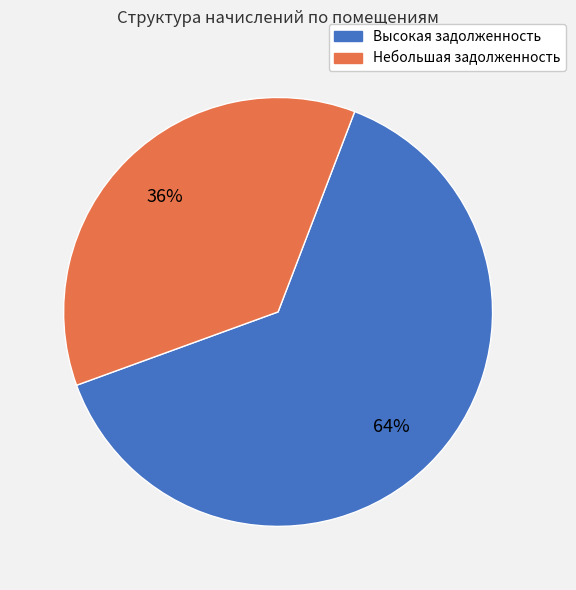

How many slices are in this pie chart?

2